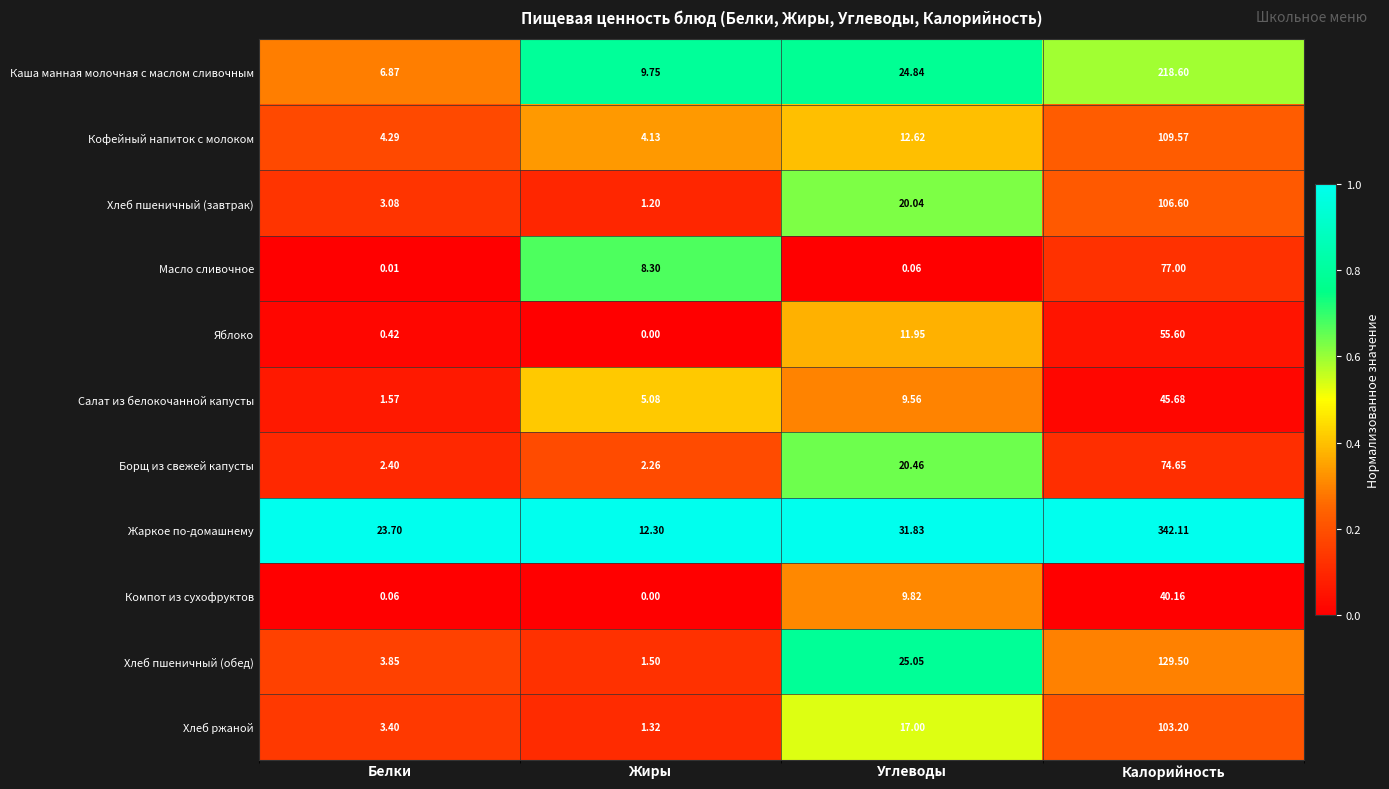

At which category is the sum across all series the highest?

Калорийность